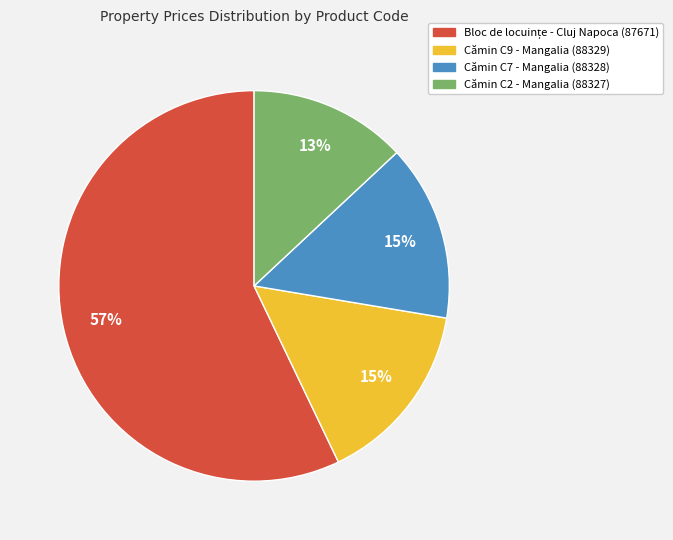

Approximately how many times larger is the value at Cămin C7 - Mangalia (88328) compared to Cămin C9 - Mangalia (88329)?

1.0